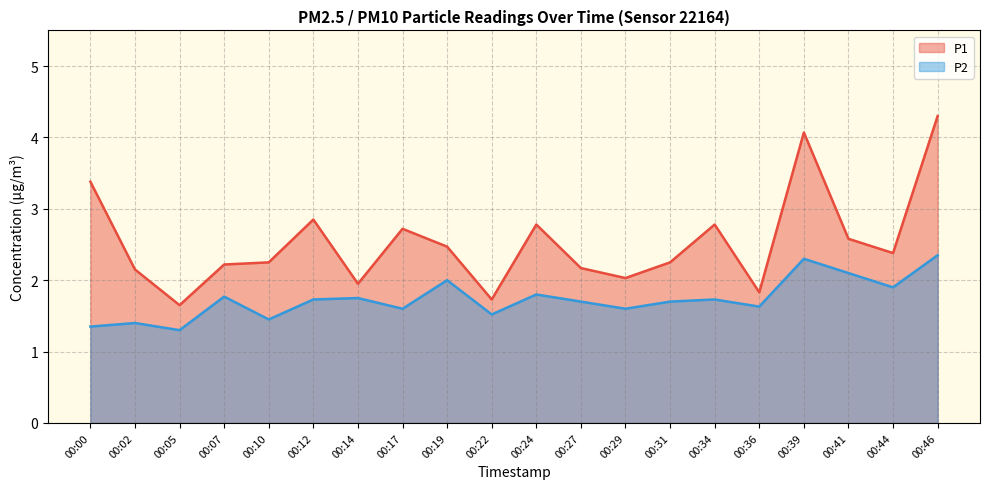

Reading left to right, extract all data points from this chart.

P1: 3.4	2.1	1.6	2.2	2.2	2.9	1.9	2.7	2.5	1.7	2.8	2.2	2.0	2.2	2.8	1.8	4.1	2.6	2.4	4.3
P2: 1.4	1.4	1.3	1.8	1.4	1.7	1.8	1.6	2.0	1.5	1.8	1.7	1.6	1.7	1.7	1.6	2.3	2.1	1.9	2.4